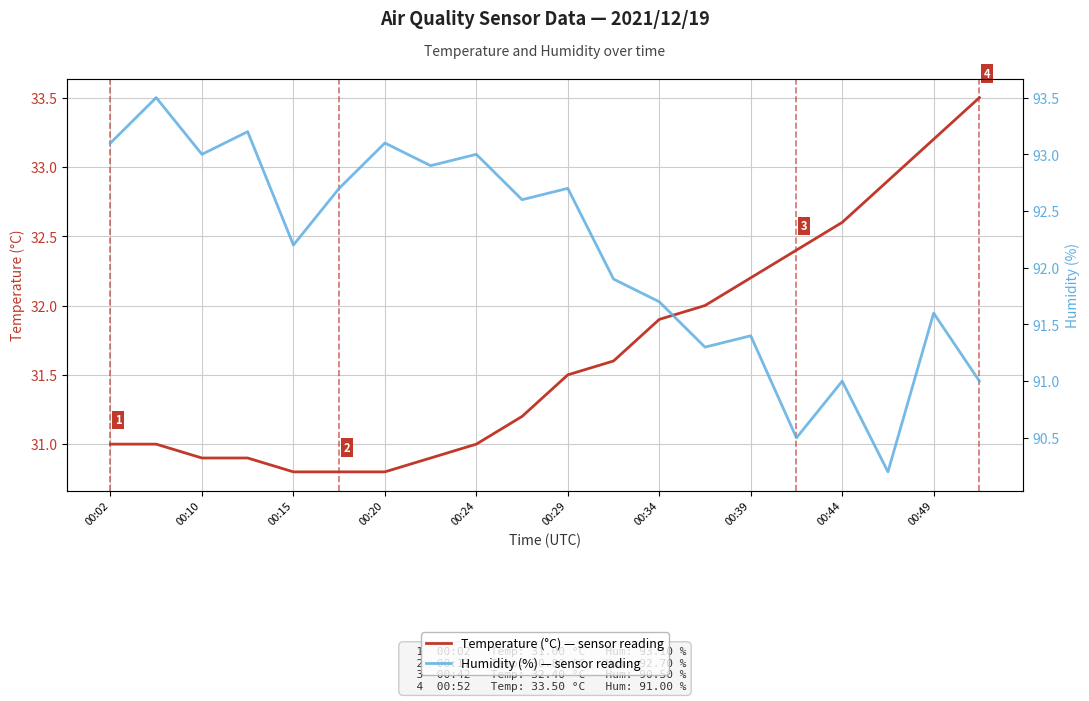

Rank the series at 11 from highest to lowest value.

Humidity (%), Temperature (°C)